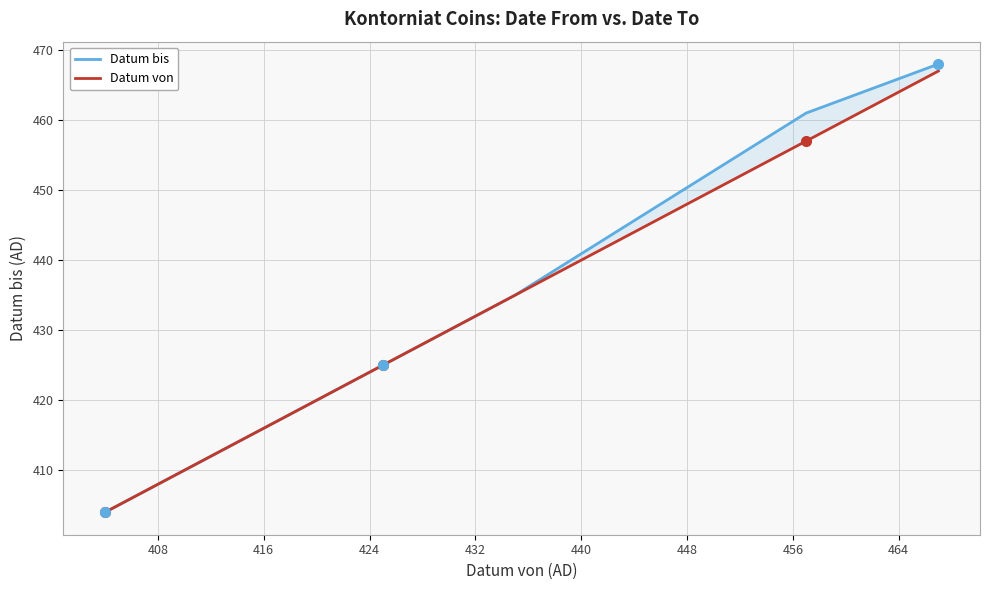

Is this an area chart (filled region under the line)?

No